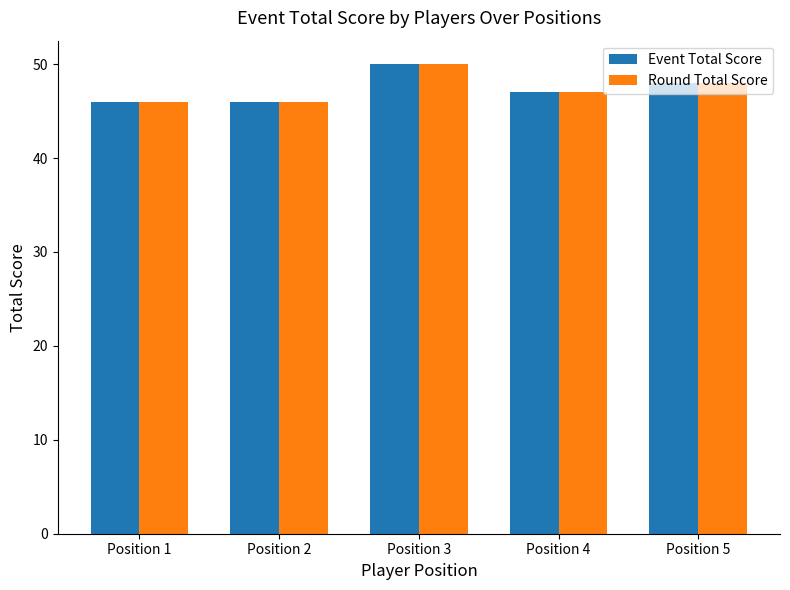

What is the highest value of the Event Total Score series?

50